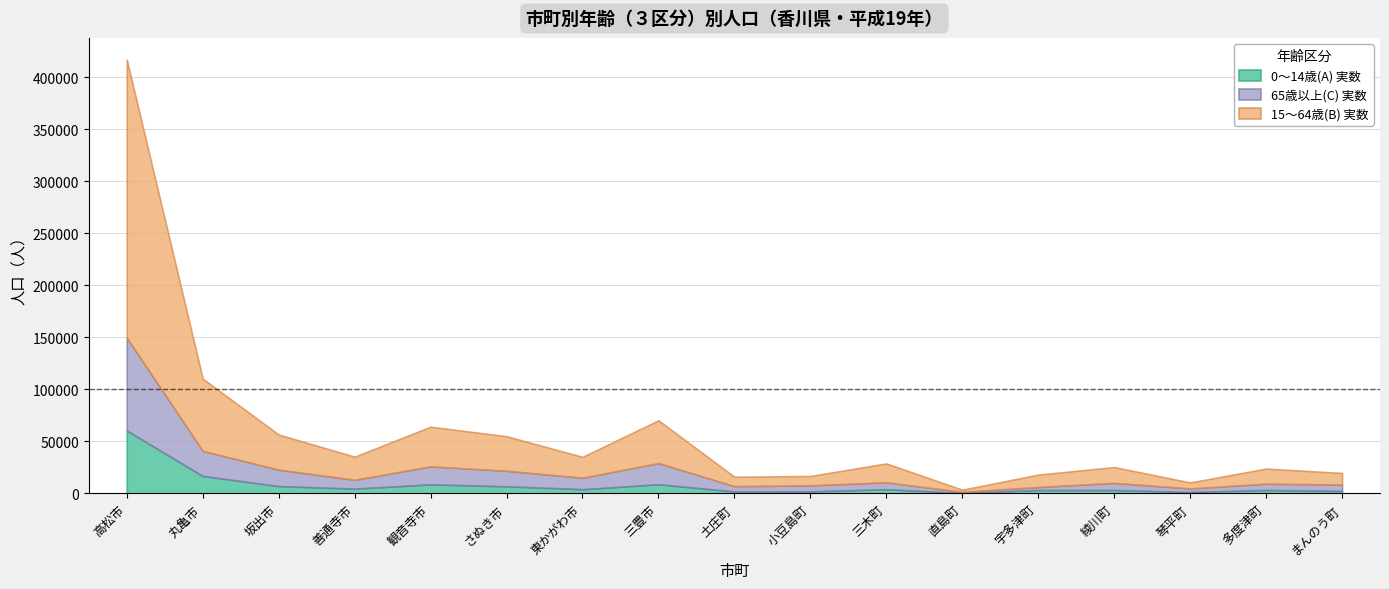

Is the value of 0～14歳(A) 実数 at 坂出市 greater than the value of 15～64歳(B) 実数 at 直島町?

Yes